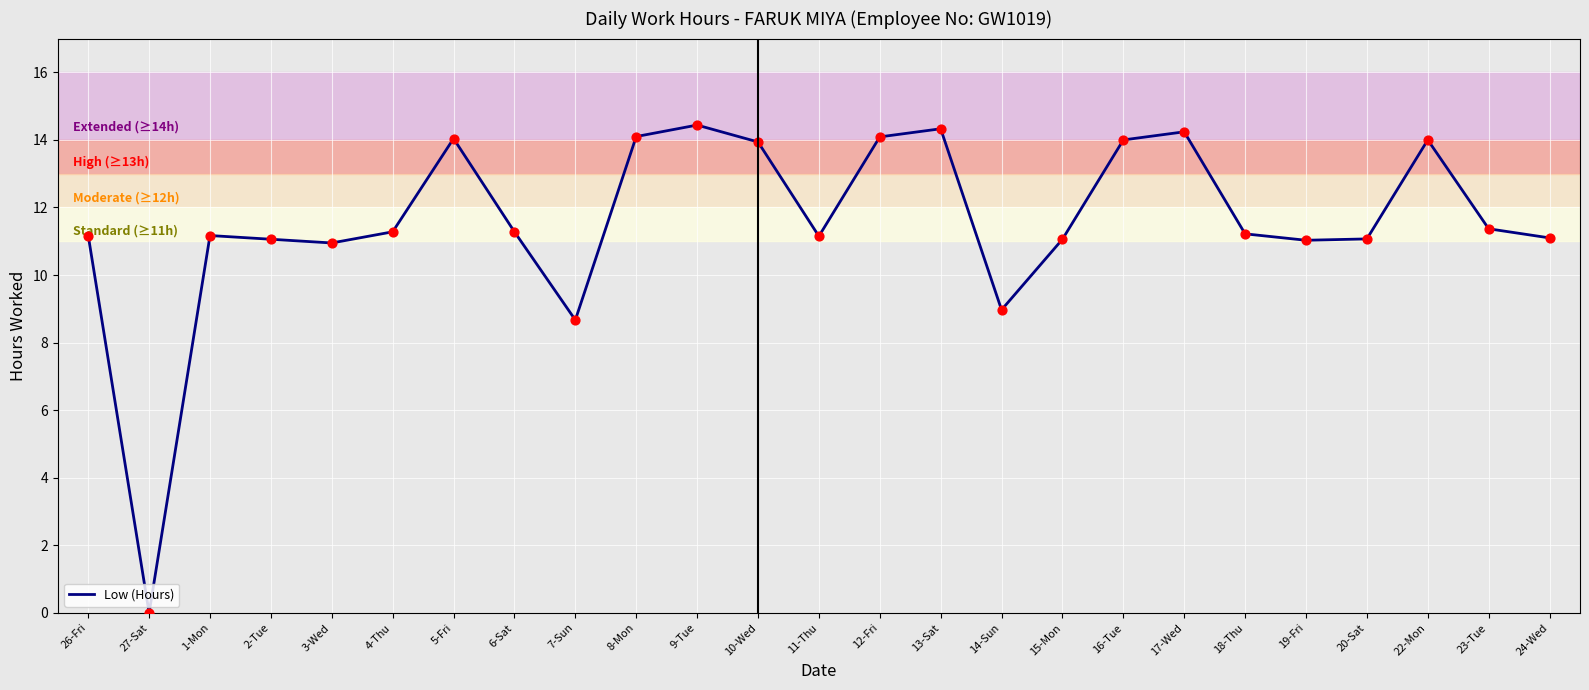

Between 9-Tue and 20-Sat, which is larger?

9-Tue